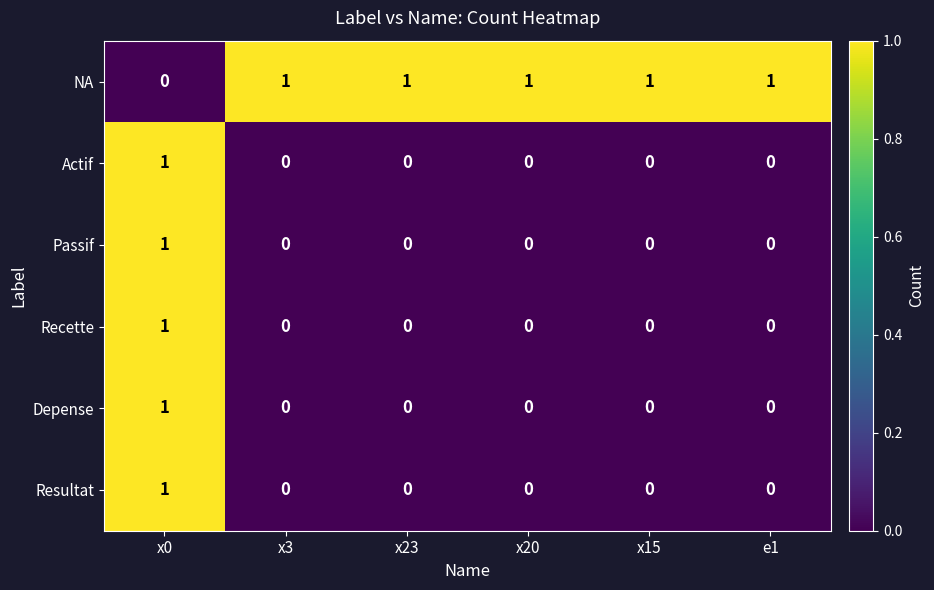

Count the Depense values in the range 0 to 1.

6